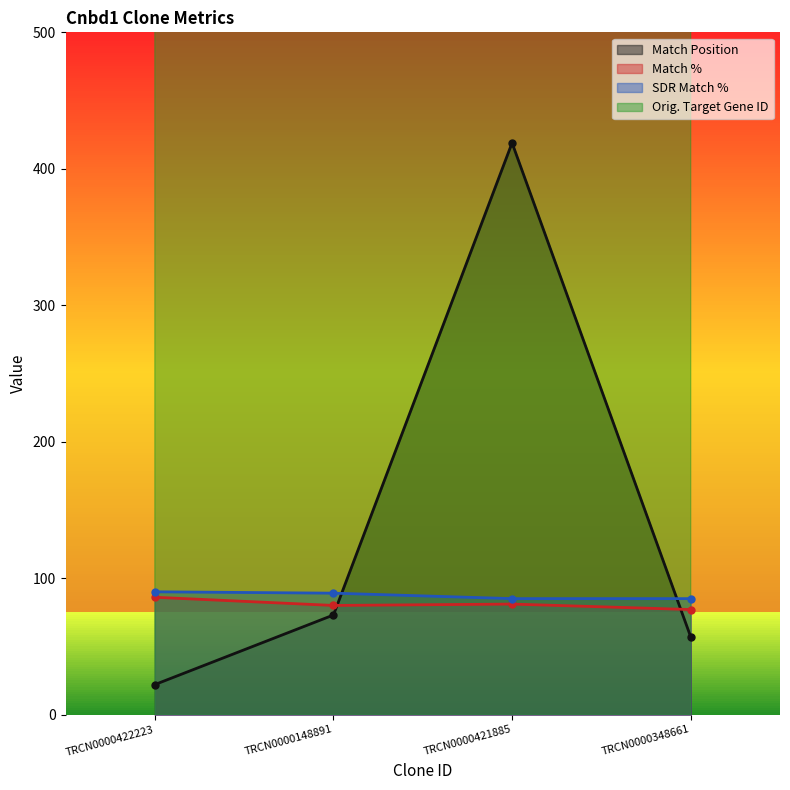

At TRCN0000421885, list the series in order from largest to smallest.

Orig. Target Gene ID, Match Position, SDR Match %, Match %